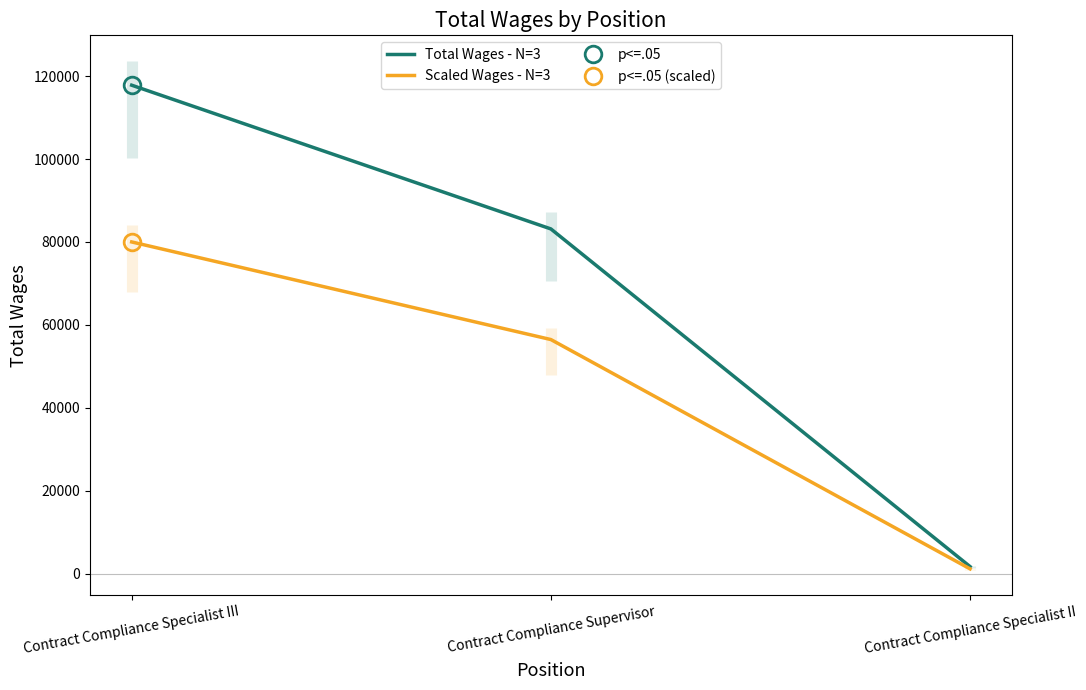

Count the number of data series in this chart.

2